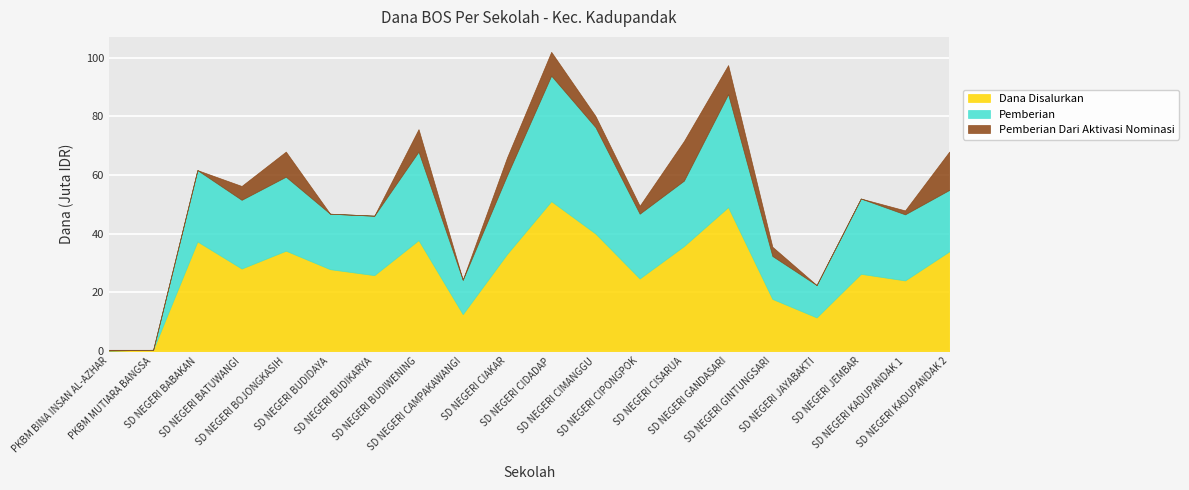

Is it true that Dana Disalurkan equals 41115395 at SD NEGERI CIPONGPOK?

False